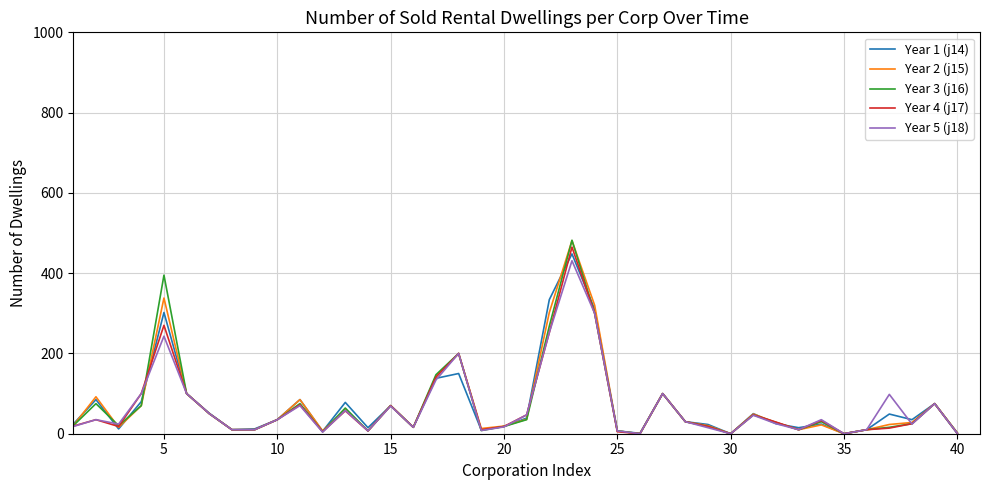

What is the difference between the maximum and minimum values in the Year 3 (j16) series?

482